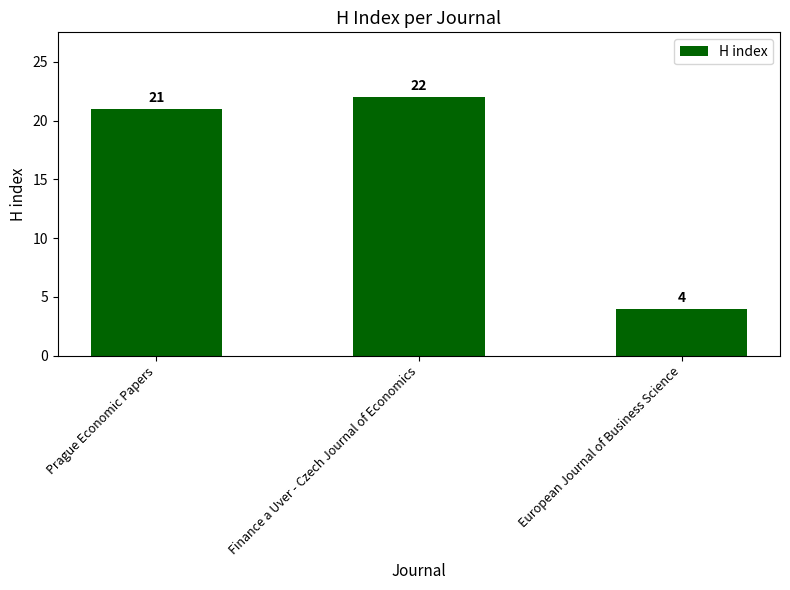

What is the greatest value displayed?

22